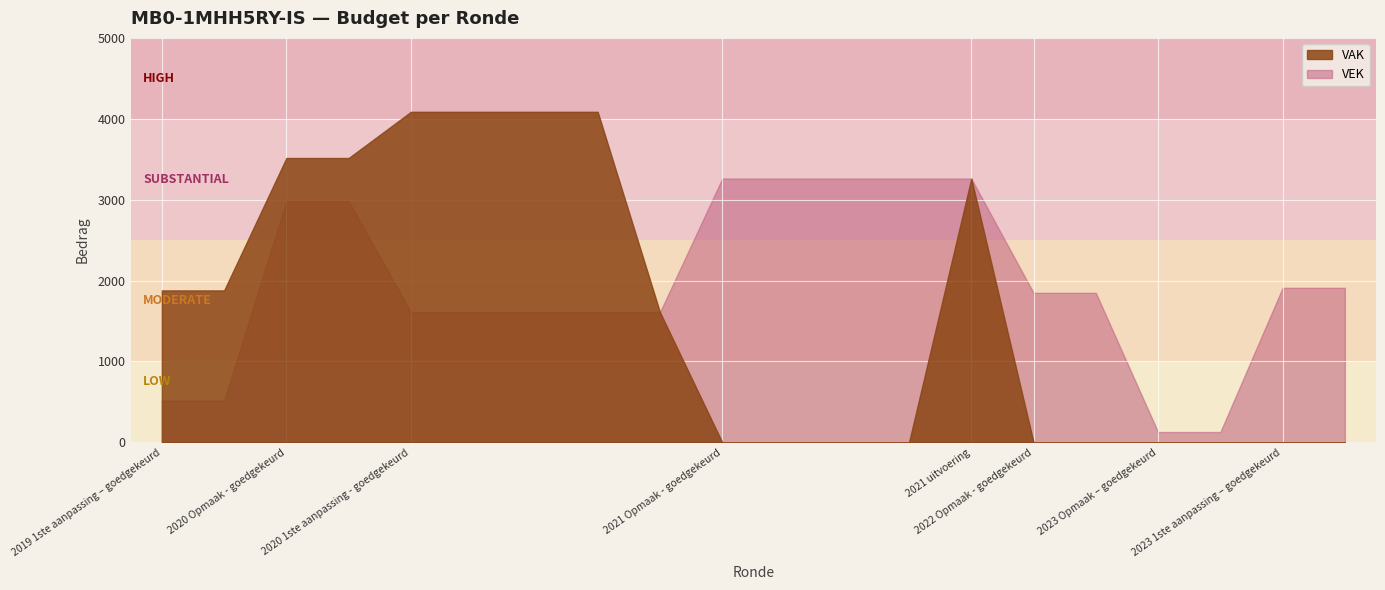

Is it true that VEK equals 4922 at 2020 Opmaak - goedgekeurd?

False